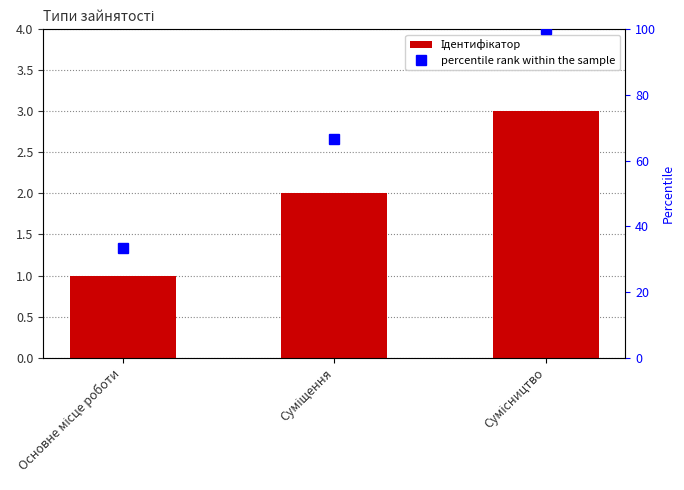

The percentile rank within the sample series shows 15.5 at Основне місце роботи. True or false?

False